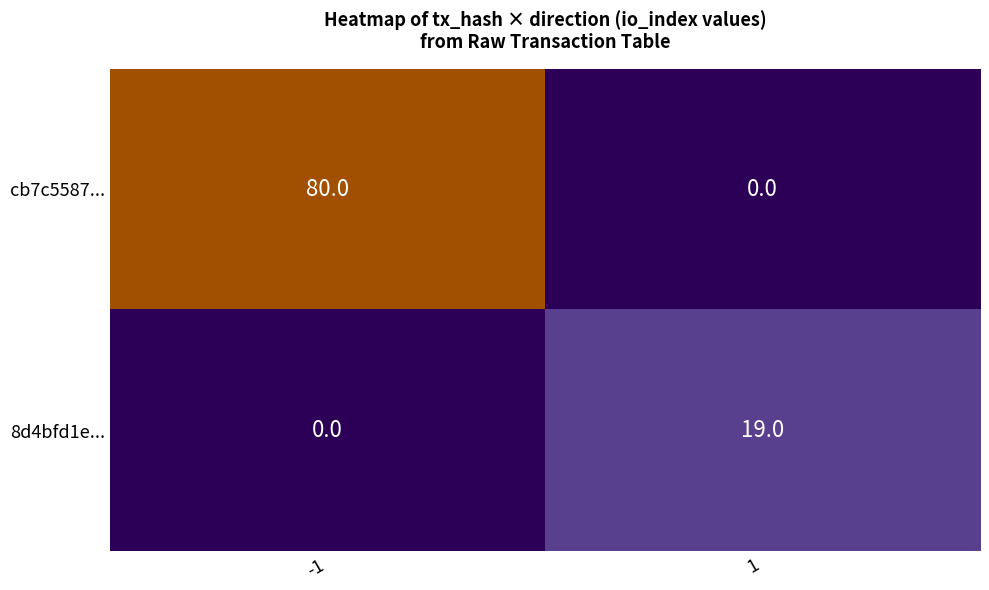

What is the approximate value of 8d4bfd1e... at 1, to the nearest 5?

20